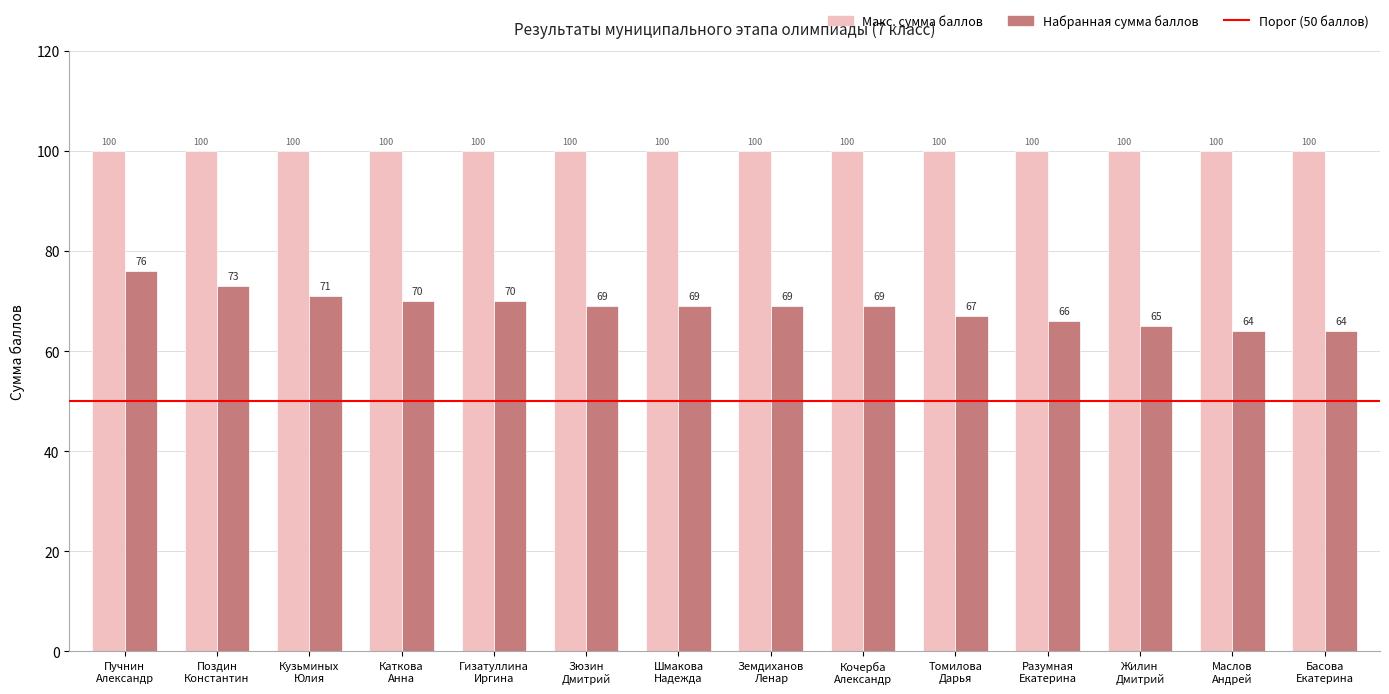

What is the difference between the maximum and minimum values in the Набранная сумма баллов series?

12